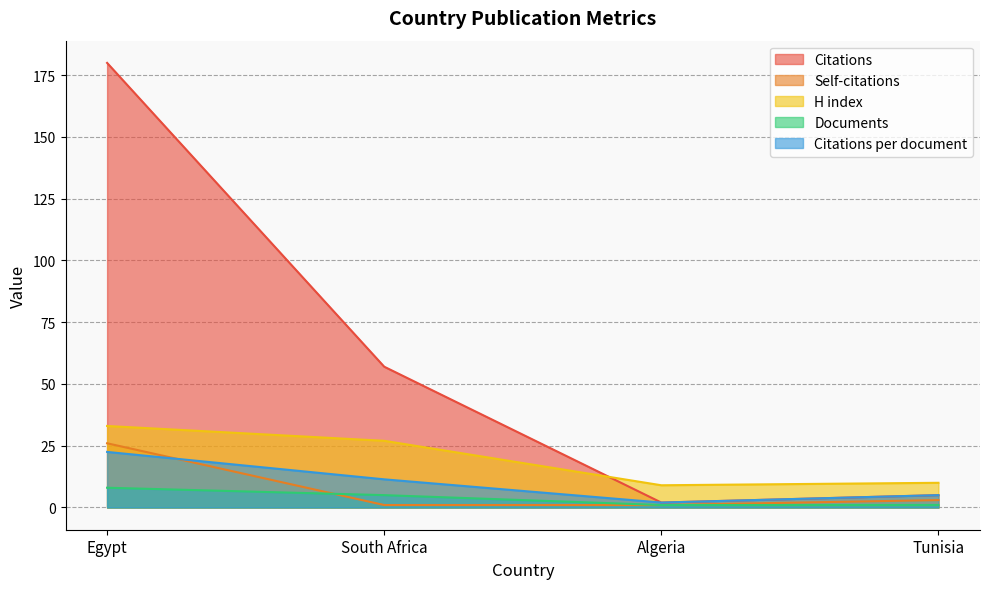

How many categories are shown in the chart?

4